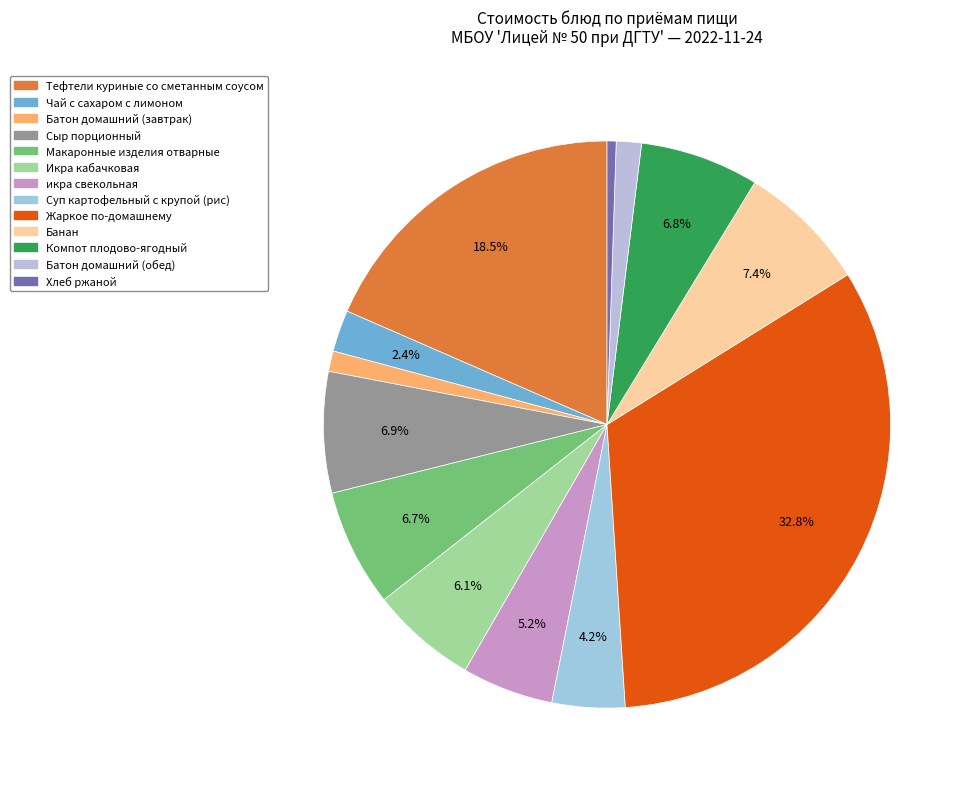

Combined, do Икра кабачковая and Хлеб ржаной account for over 50%?

No